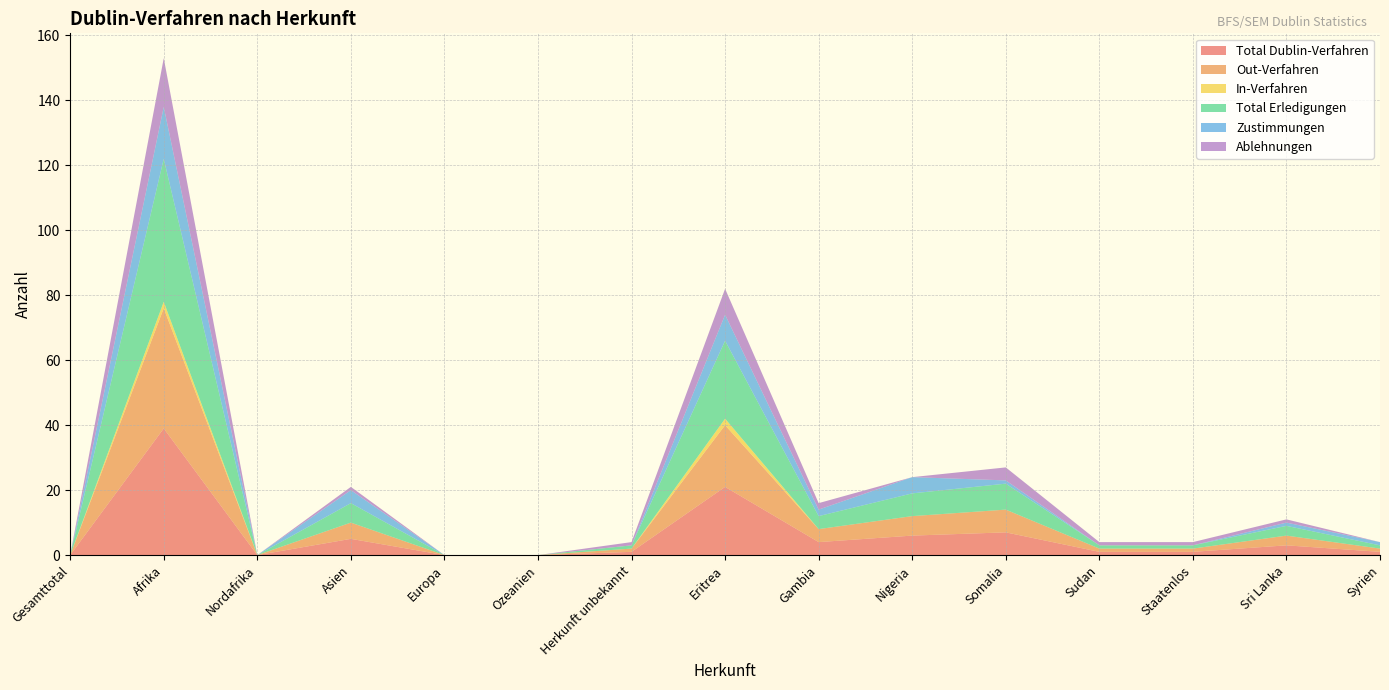

Reading right to left, extract all data points from this chart.

Total Dublin-Verfahren: Syrien=1	Sri Lanka=3	Staatenlos=1	Sudan=1	Somalia=7	Nigeria=6	Gambia=4	Eritrea=21	Herkunft unbekannt=1	Ozeanien=0	Europa=0	Asien=5	Nordafrika=0	Afrika=39	Gesamttotal=0
Out-Verfahren: Syrien=1	Sri Lanka=3	Staatenlos=1	Sudan=1	Somalia=7	Nigeria=6	Gambia=4	Eritrea=19	Herkunft unbekannt=1	Ozeanien=0	Europa=0	Asien=5	Nordafrika=0	Afrika=37	Gesamttotal=0
In-Verfahren: Syrien=0	Sri Lanka=0	Staatenlos=0	Sudan=0	Somalia=0	Nigeria=0	Gambia=0	Eritrea=2	Herkunft unbekannt=0	Ozeanien=0	Europa=0	Asien=0	Nordafrika=0	Afrika=2	Gesamttotal=0
Total Erledigungen: Syrien=1	Sri Lanka=3	Staatenlos=1	Sudan=1	Somalia=8	Nigeria=7	Gambia=4	Eritrea=24	Herkunft unbekannt=1	Ozeanien=0	Europa=0	Asien=6	Nordafrika=0	Afrika=44	Gesamttotal=0
Zustimmungen: Syrien=1	Sri Lanka=1	Staatenlos=0	Sudan=0	Somalia=1	Nigeria=5	Gambia=2	Eritrea=8	Herkunft unbekannt=0	Ozeanien=0	Europa=0	Asien=4	Nordafrika=0	Afrika=16	Gesamttotal=0
Ablehnungen: Syrien=0	Sri Lanka=1	Staatenlos=1	Sudan=1	Somalia=4	Nigeria=0	Gambia=2	Eritrea=8	Herkunft unbekannt=1	Ozeanien=0	Europa=0	Asien=1	Nordafrika=0	Afrika=15	Gesamttotal=0